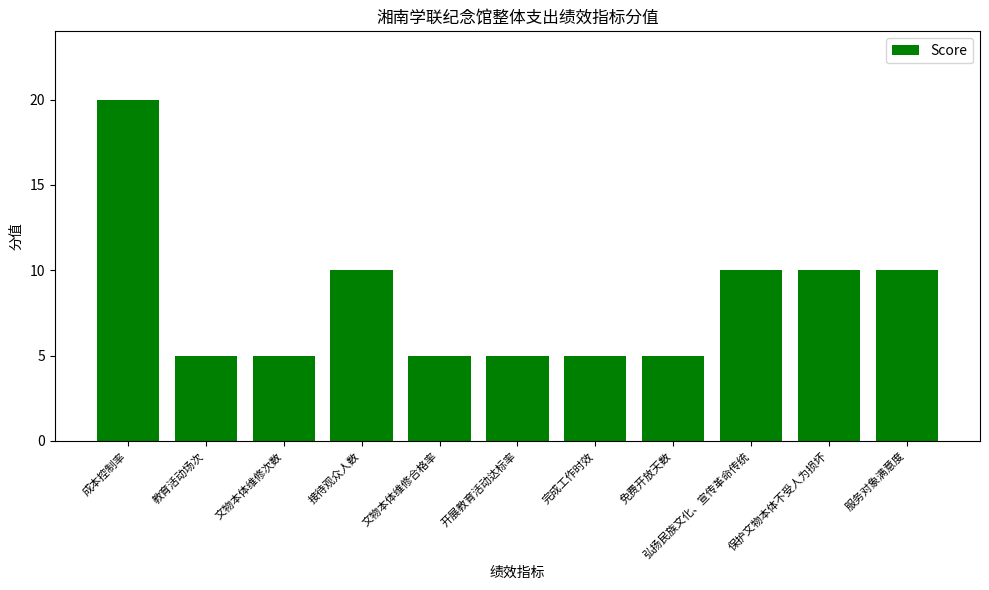

What is the value of the 3rd bar from the left?

5